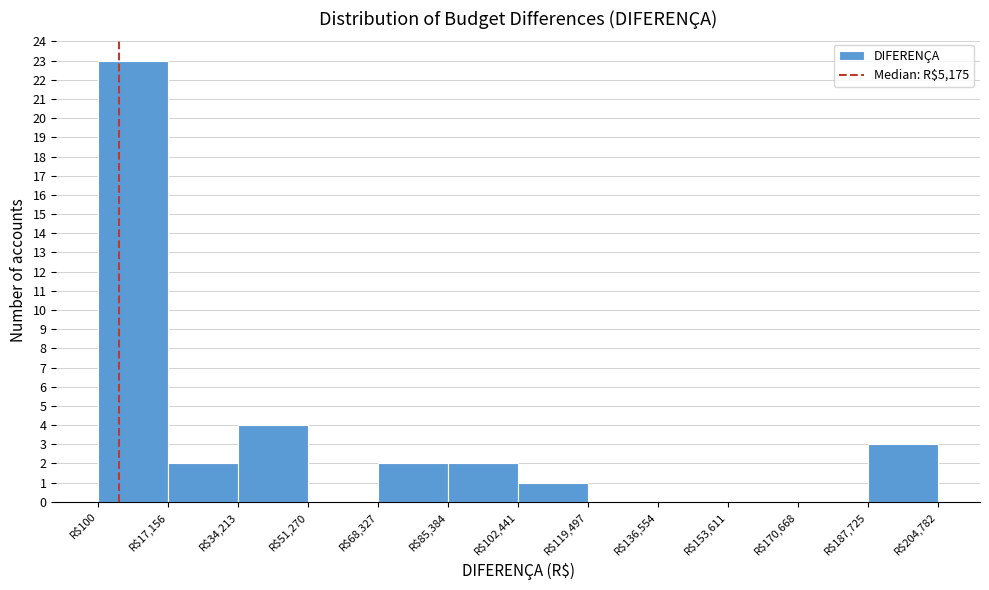

Over which range of the x-axis is the bar tallest?

0 to 18000